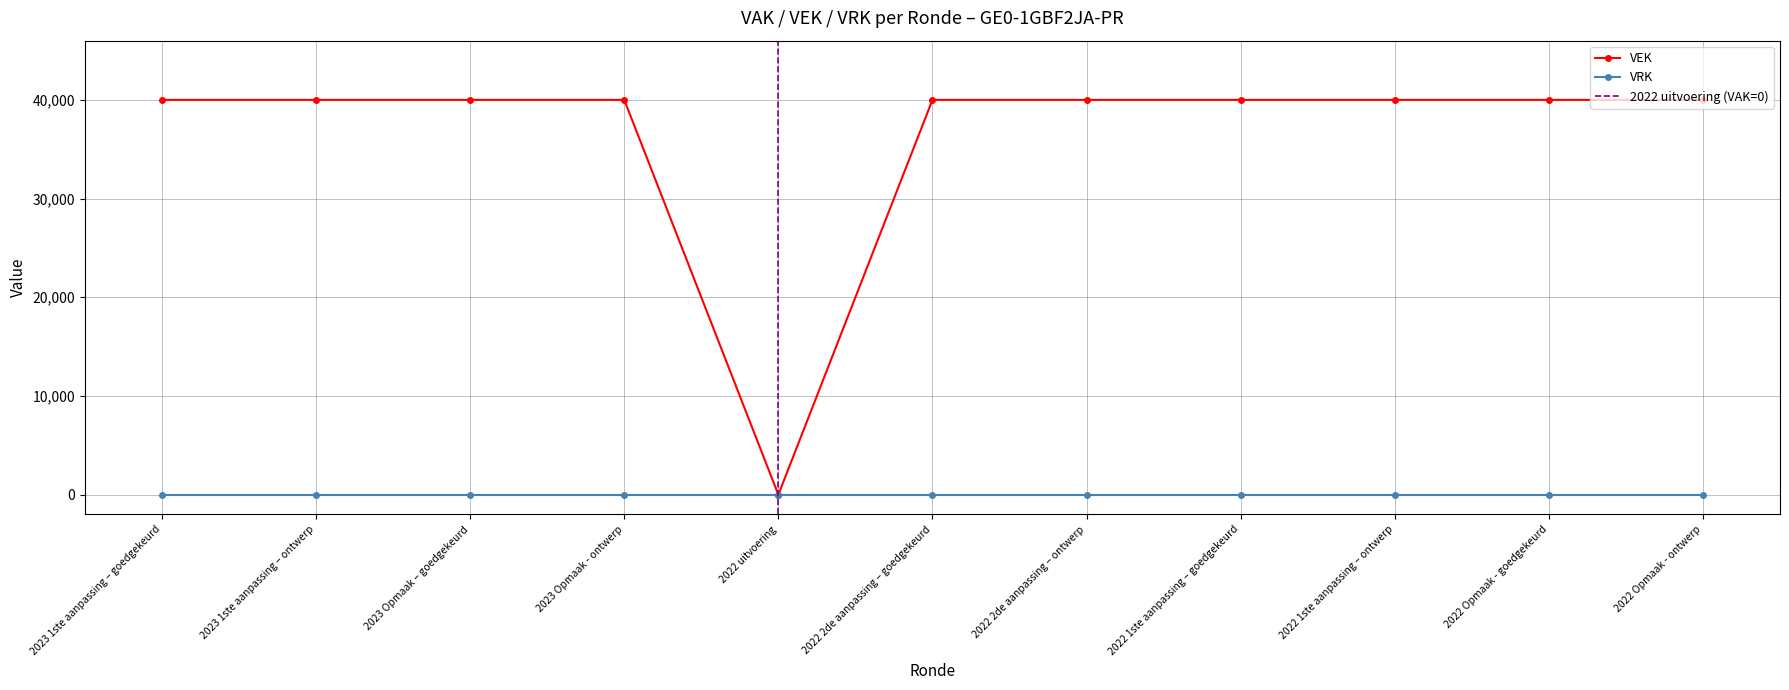

Rank the categories by value from highest to lowest.

2023 1ste aanpassing – goedgekeurd, 2023 1ste aanpassing – ontwerp, 2023 Opmaak – goedgekeurd, 2023 Opmaak - ontwerp, 2022 2de aanpassing – goedgekeurd, 2022 2de aanpassing – ontwerp, 2022 1ste aanpassing – goedgekeurd, 2022 1ste aanpassing – ontwerp, 2022 Opmaak - goedgekeurd, 2022 Opmaak - ontwerp, 2022 uitvoering